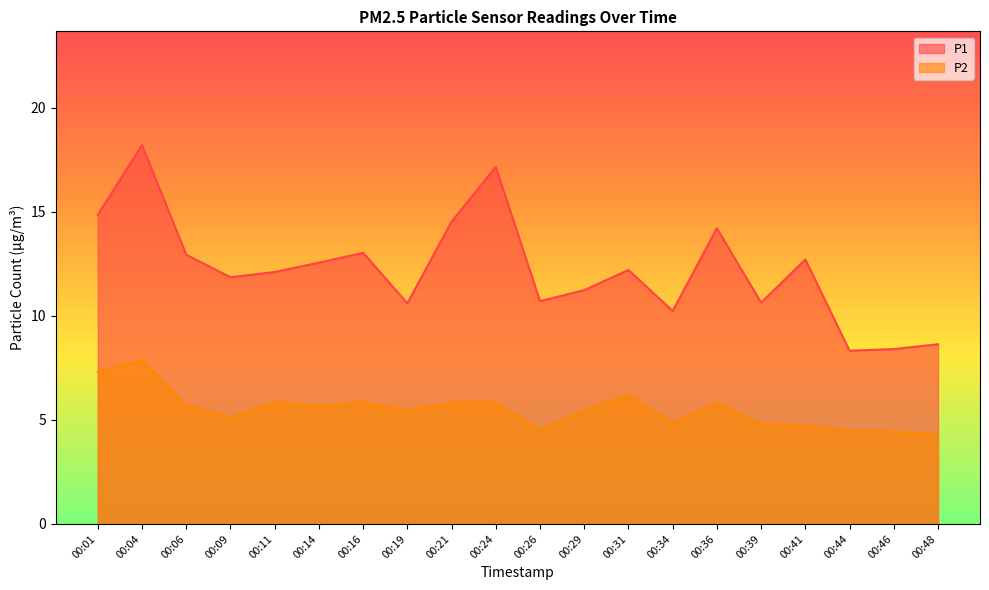

Reading left to right, what are all the values shown in this chart?

P1: 00:01=14.8	00:04=18.2	00:06=12.9	00:09=11.8	00:11=12.1	00:14=12.6	00:16=13.0	00:19=10.6	00:21=14.5	00:24=17.1	00:26=10.7	00:29=11.2	00:31=12.2	00:34=10.2	00:36=14.2	00:39=10.6	00:41=12.7	00:44=8.3	00:46=8.4	00:48=8.6
P2: 00:01=7.3	00:04=7.9	00:06=5.7	00:09=5.1	00:11=5.8	00:14=5.7	00:16=5.8	00:19=5.5	00:21=5.8	00:24=5.8	00:26=4.5	00:29=5.5	00:31=6.2	00:34=4.8	00:36=5.8	00:39=4.8	00:41=4.8	00:44=4.5	00:46=4.4	00:48=4.3